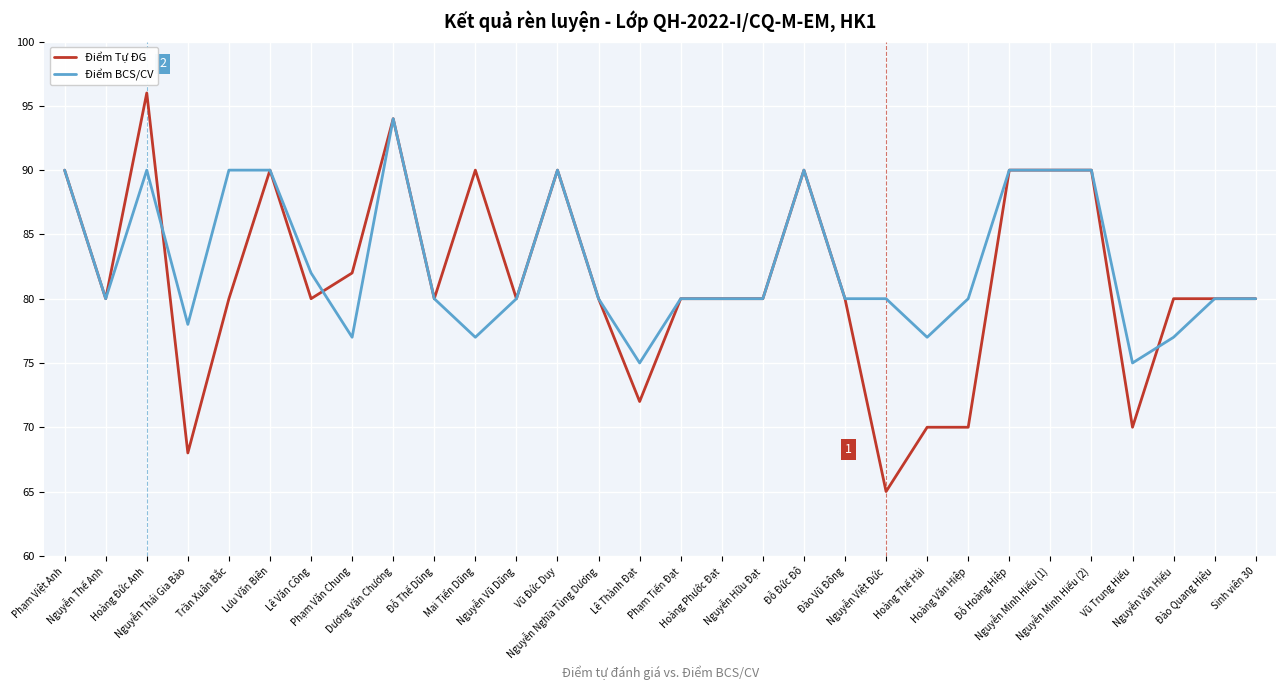

Which category has the highest value in the Điểm Tự ĐG series?

Hoàng Đức Anh